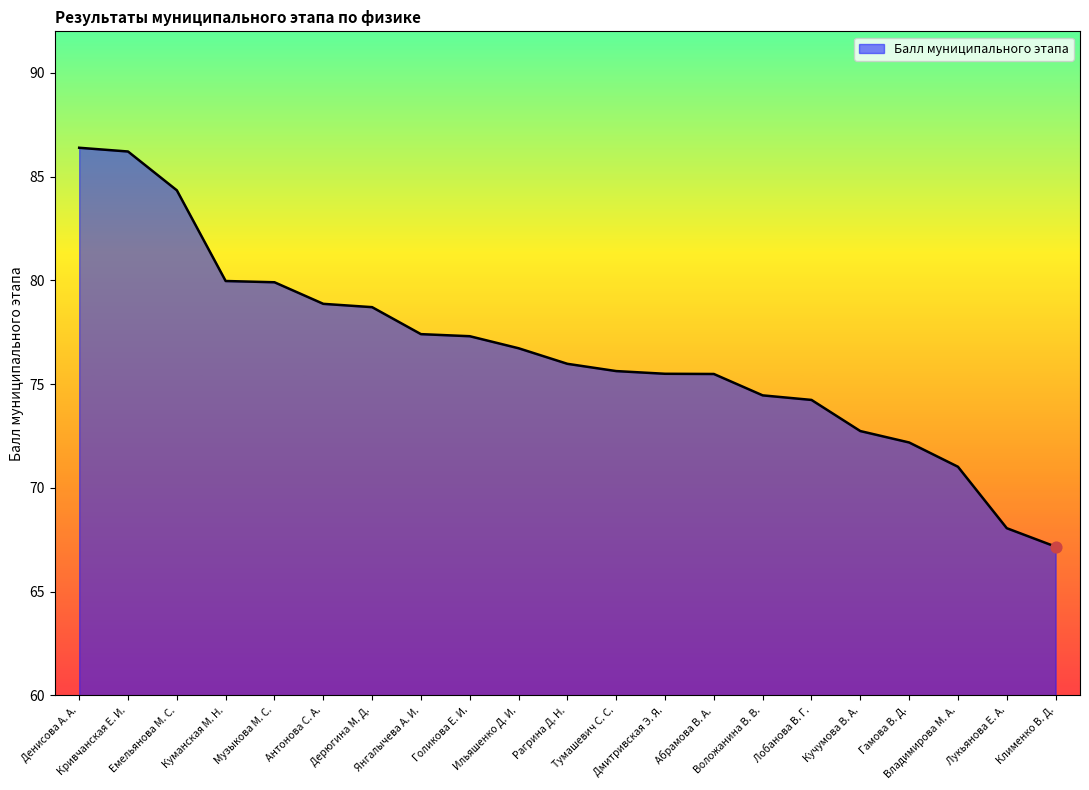

What is the ratio of the value at Гамова В. Д. to the value at Кучумова В. А.?

1.0